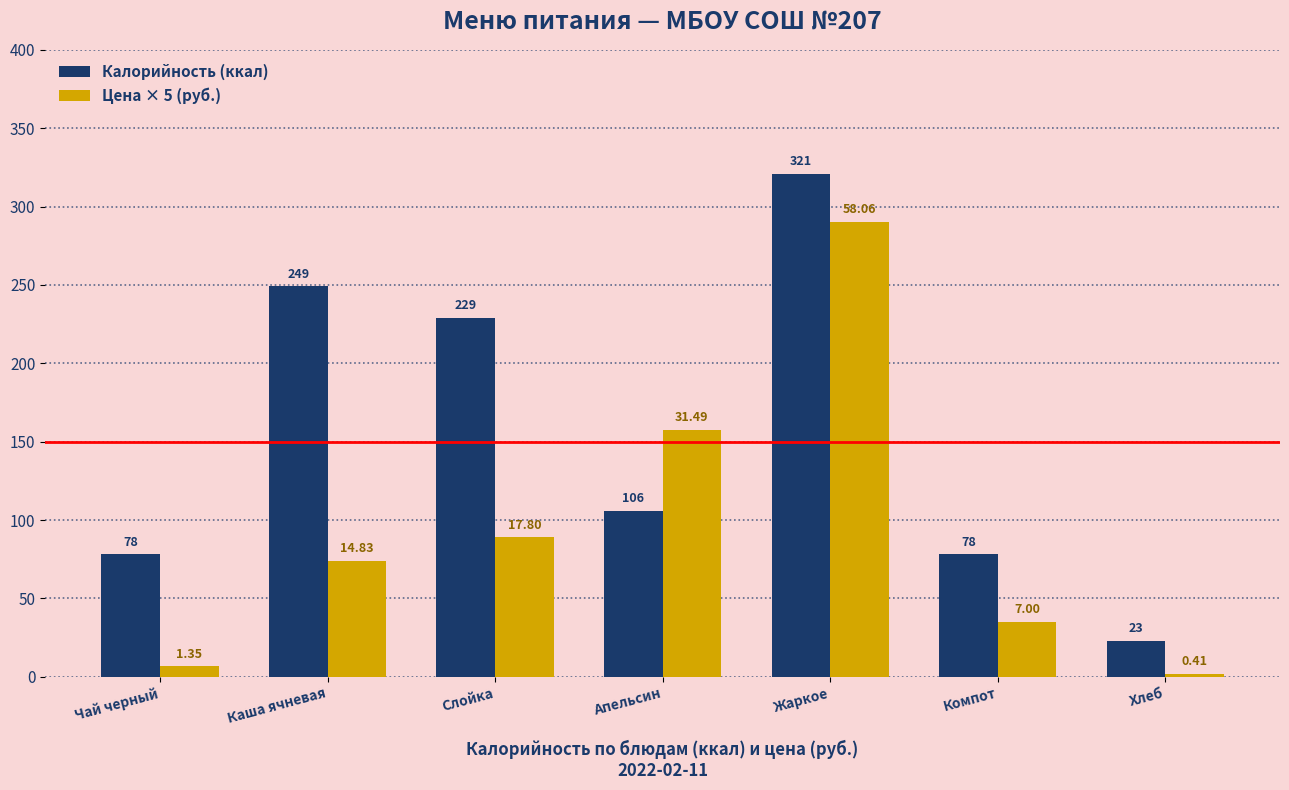

How many bars are there in total?

14